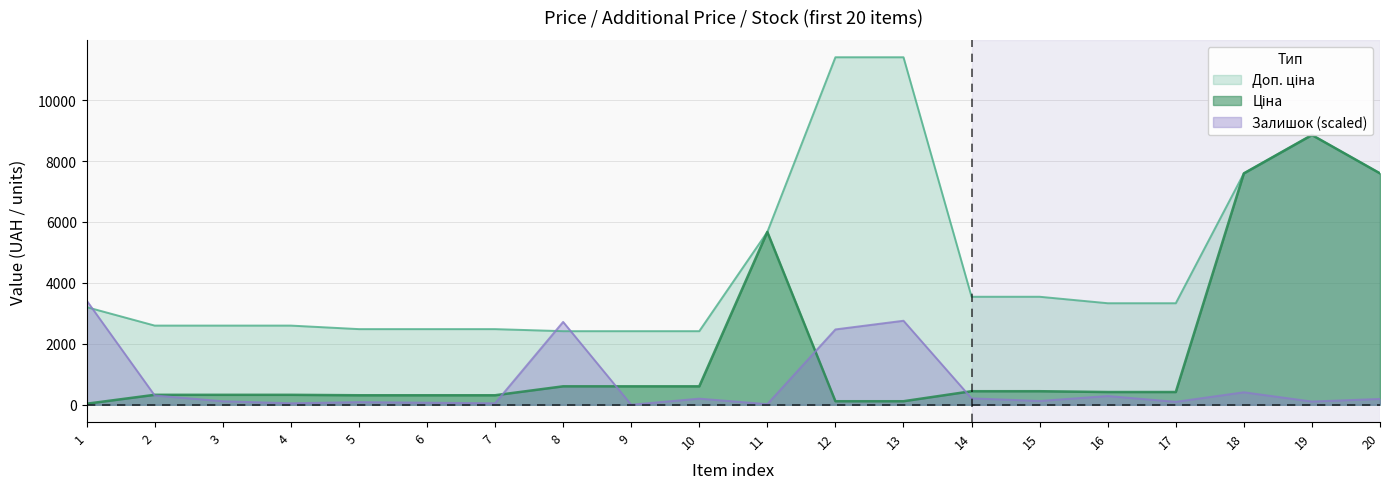

Is it true that Доп. ціна equals 2482.4 at 6?

True